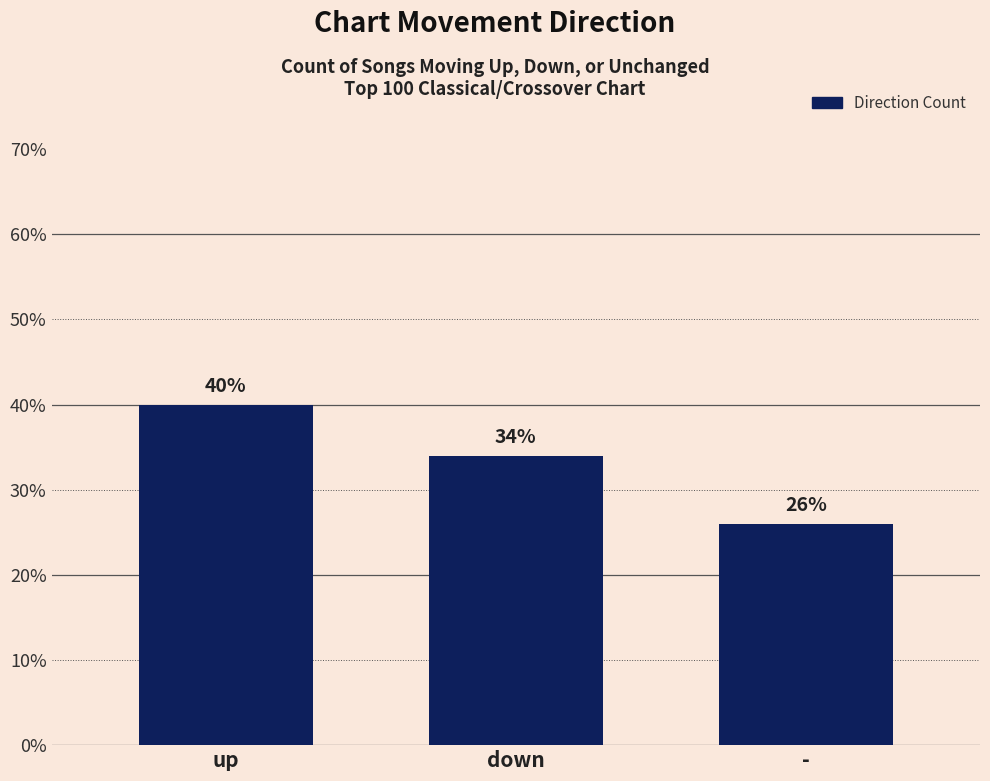

What is the ratio of the value at down to the value at -?

1.3